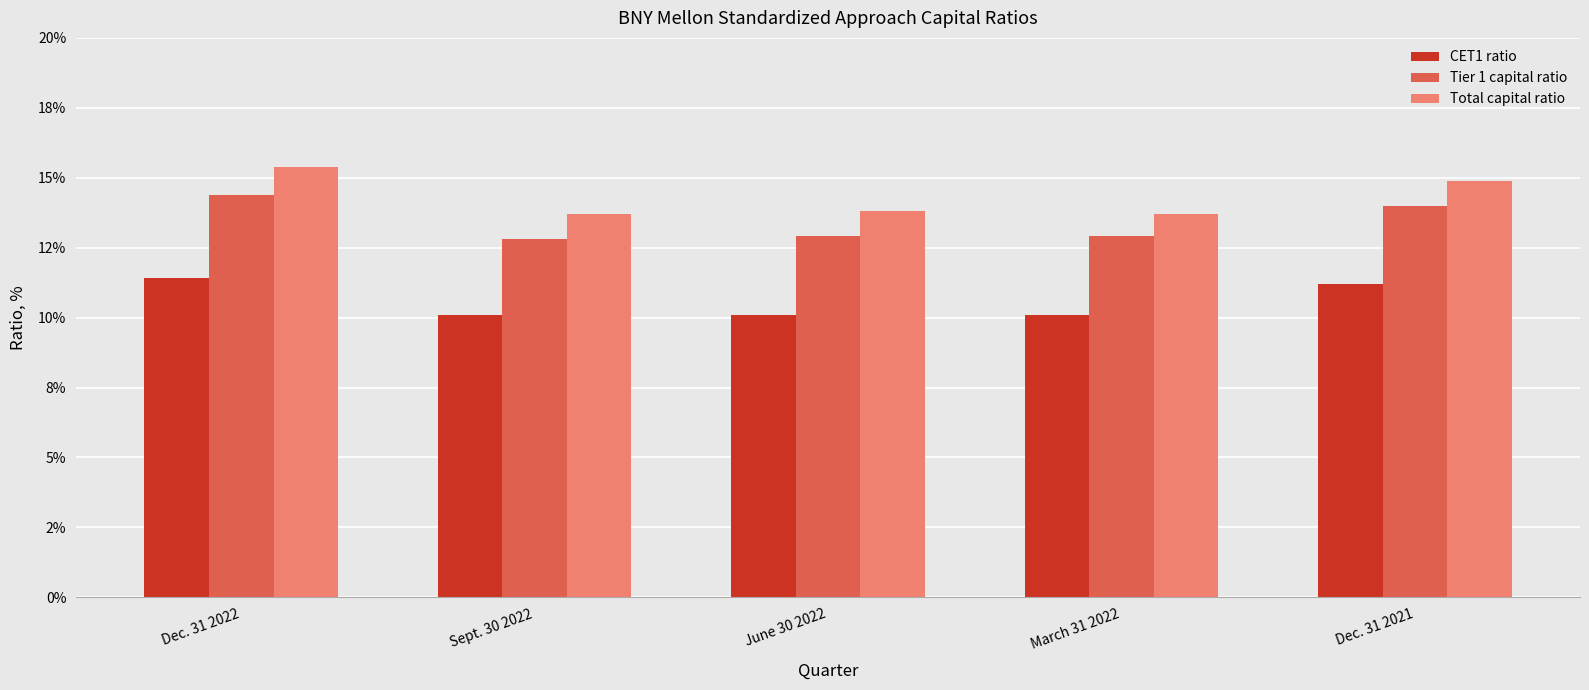

What is the difference between the maximum and minimum values in the CET1 ratio series?

1.3